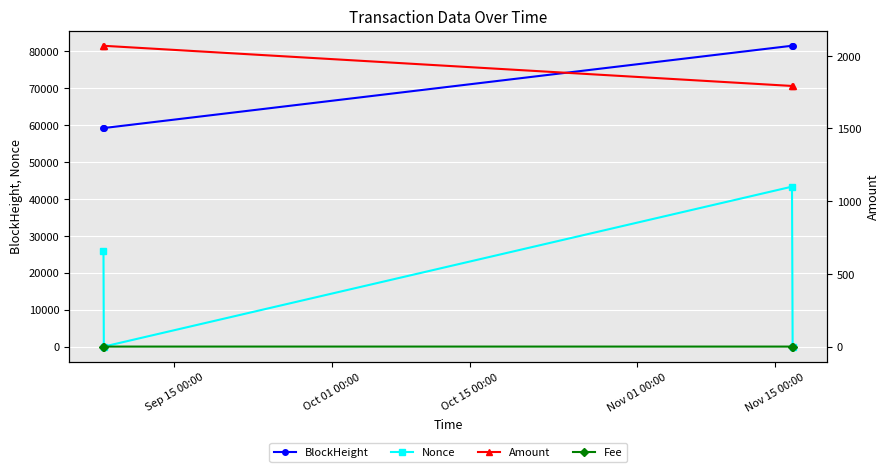

Which series has the widest spread of values?

Nonce